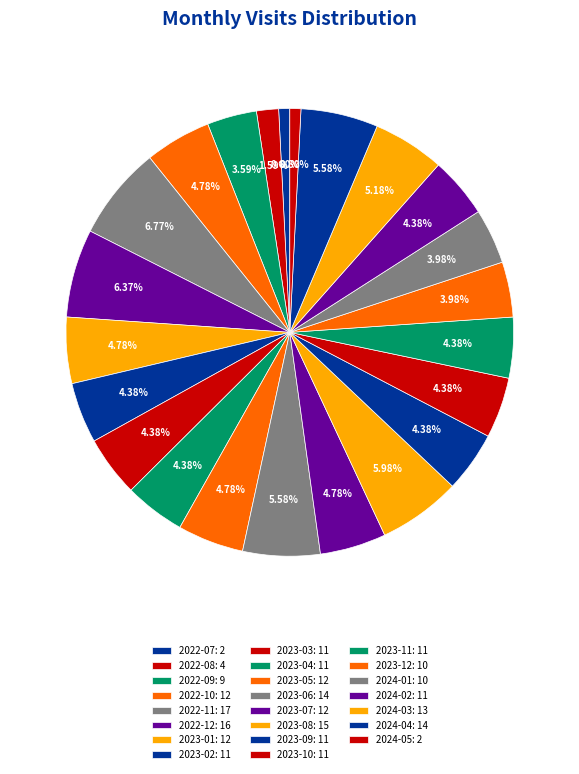

What is the change in value from 2022-09 to 2022-12?

+7